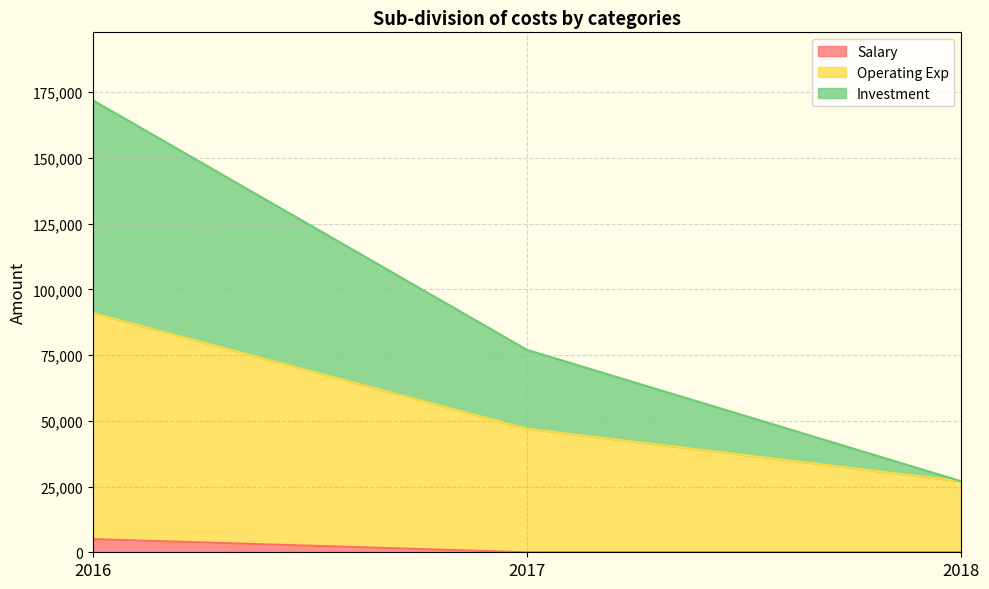

What is the total value across all series at 2018?

27000